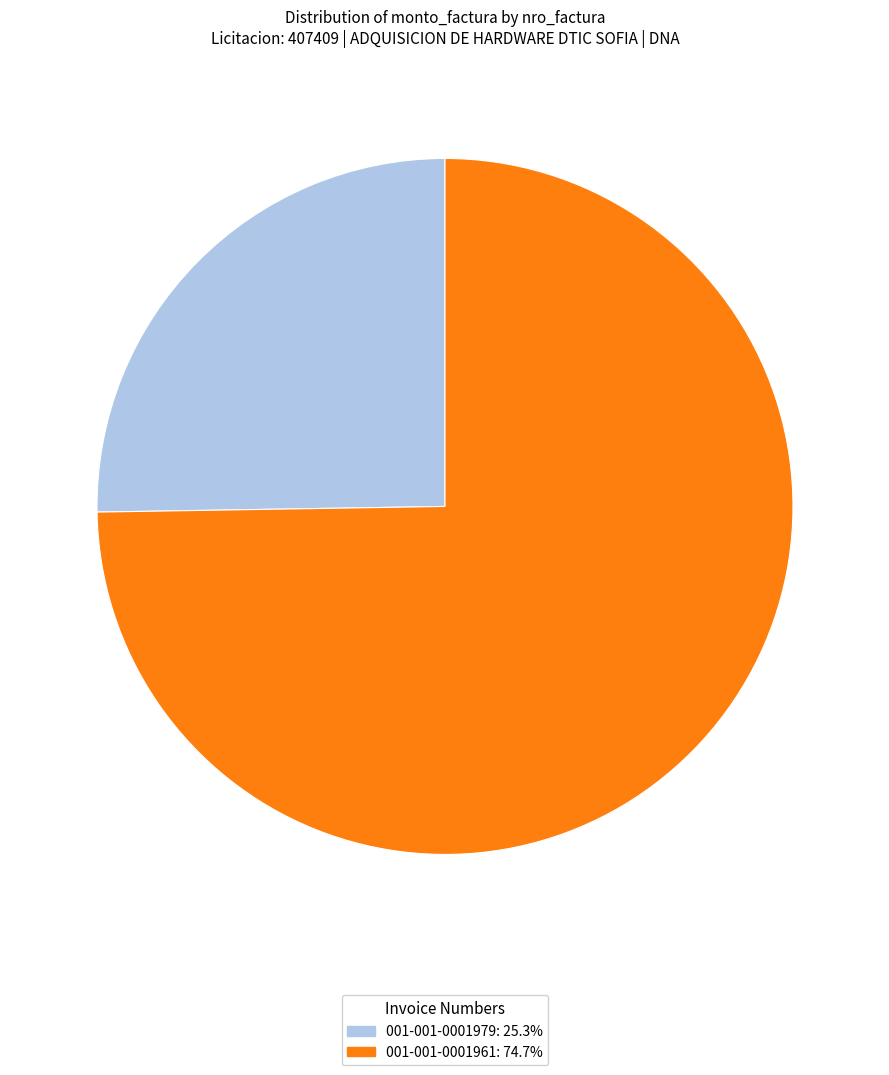

What is the ratio of the value at 001-001-0001961 to the value at 001-001-0001979?

3.0